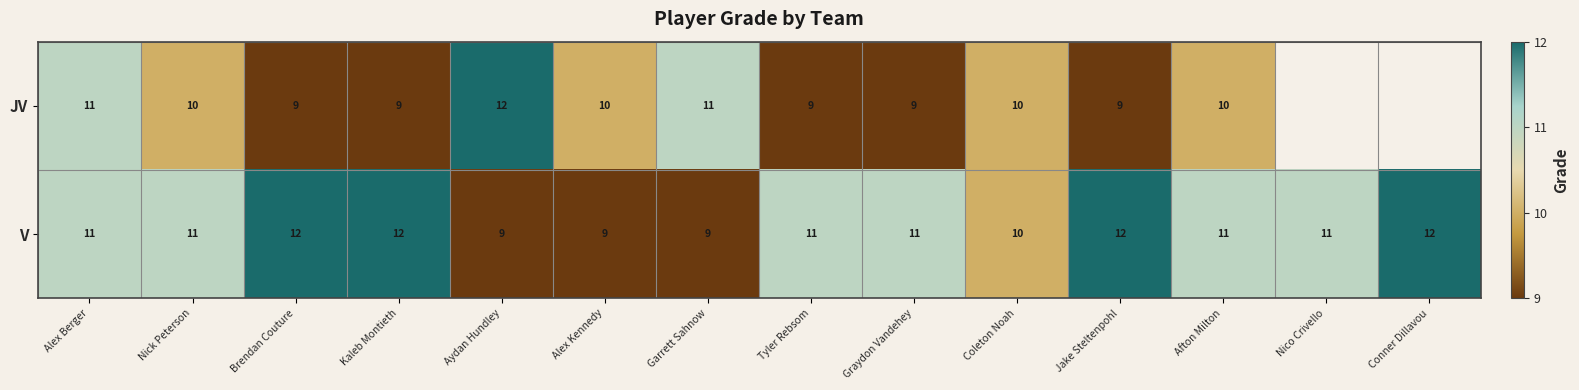

Rank the series at Kaleb Montieth from lowest to highest value.

JV, V